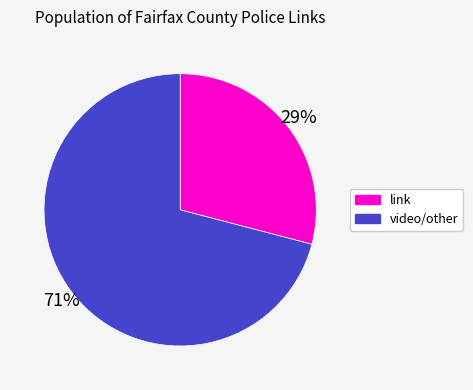

To the nearest percent, what is the combined percentage of video/other and link?

100%